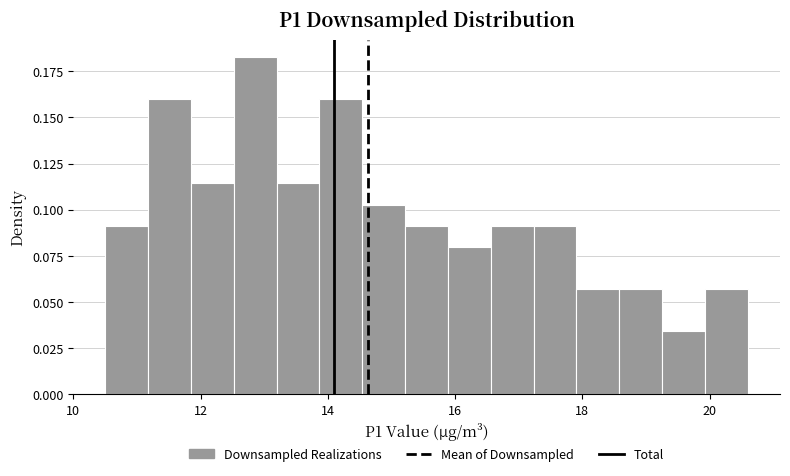

Read against the x-axis, roughly where is the centre of the tallest bar?

12.8